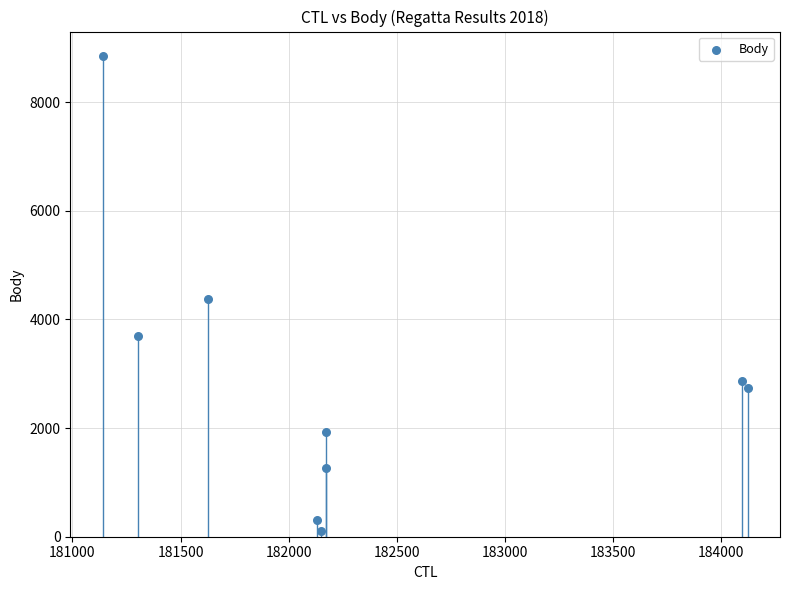

What Y value in the scatter plot is closest to 4477?

4367